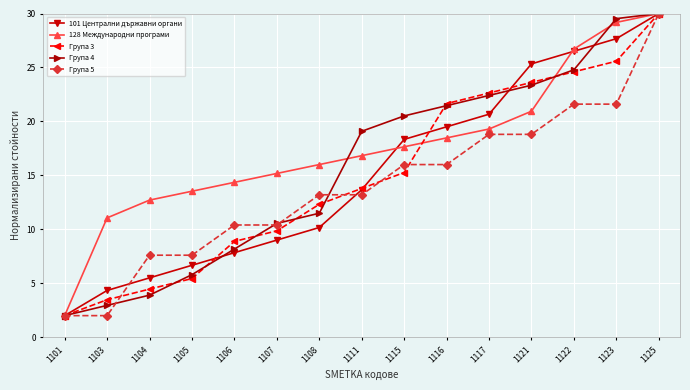

What is the average value of the Група 4 series?

15.7